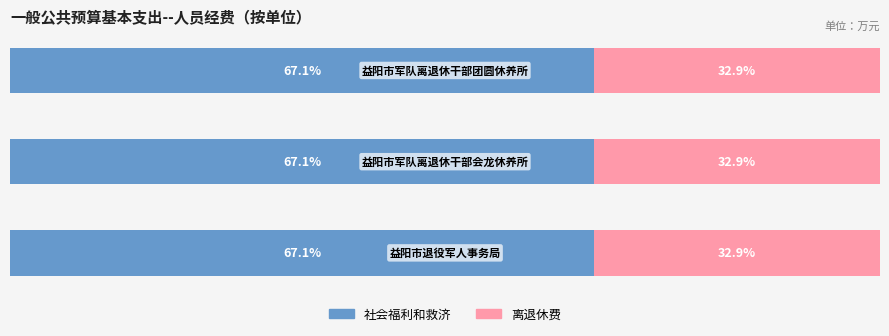

What are all the series names shown in the legend?

社会福利和救济, 离退休费